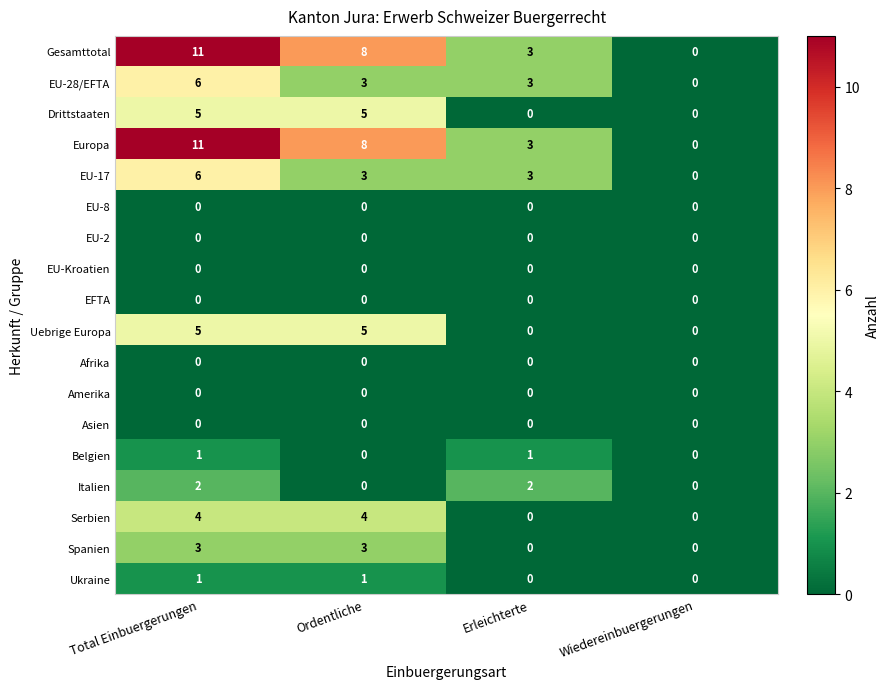

Is the value of Uebrige Europa at Ordentliche greater than the value of EU-28/EFTA at Ordentliche?

Yes